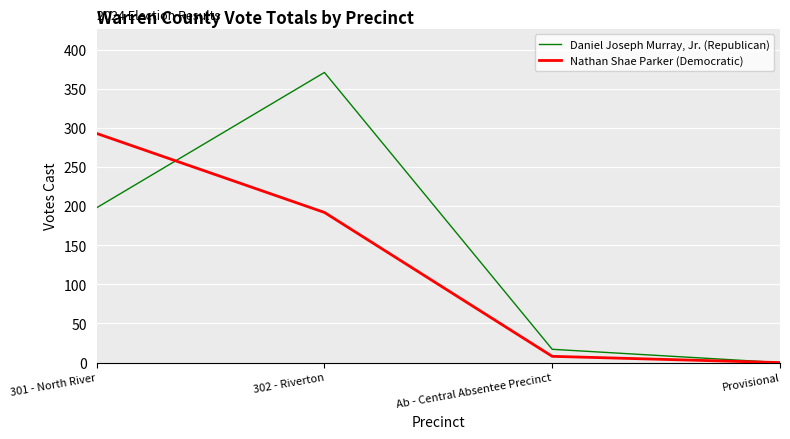

Reading right to left, what are all the values shown in this chart?

Daniel Joseph Murray, Jr. (Republican): Provisional=0	Ab - Central Absentee Precinct=17	302 - Riverton=371	301 - North River=198
Nathan Shae Parker (Democratic): Provisional=0	Ab - Central Absentee Precinct=8	302 - Riverton=192	301 - North River=293